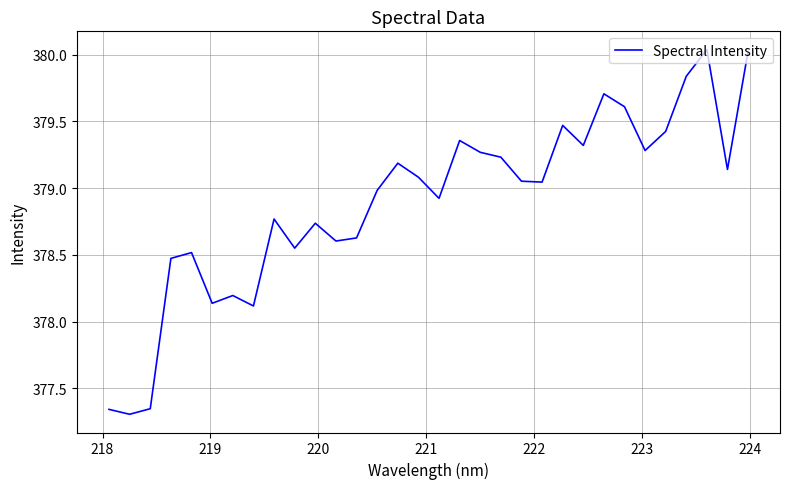

How many interior local peaks (higher than both neighbors) does the data have?

9